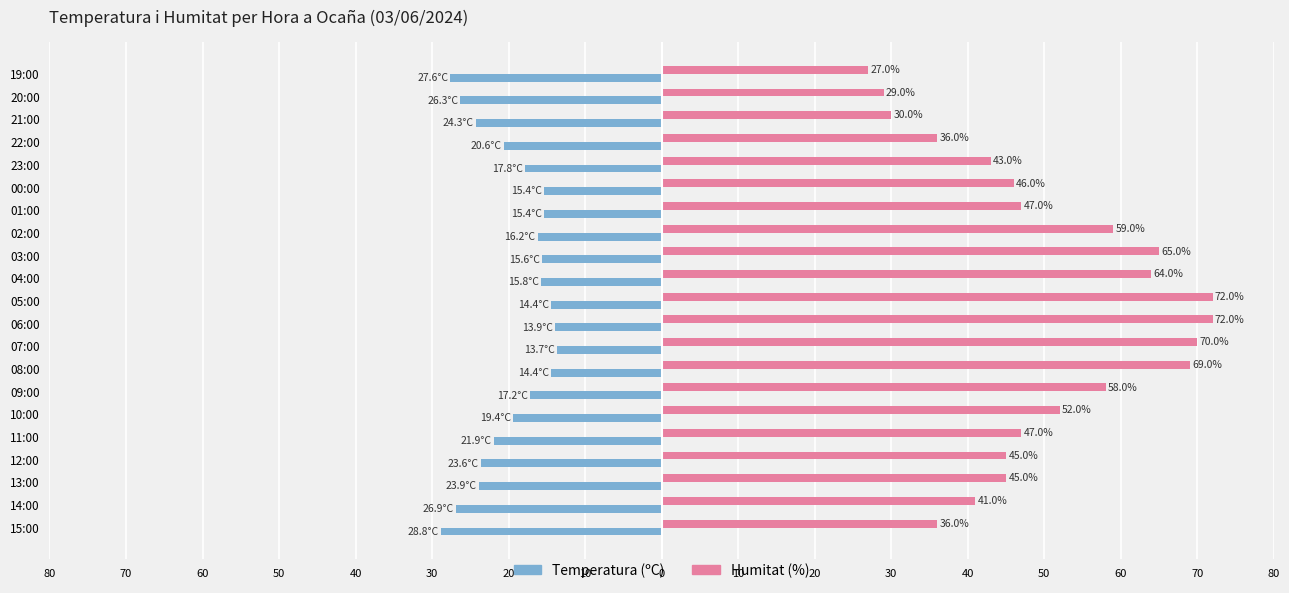

What are all the series names shown in the legend?

Temperatura (ºC), Humitat (%)